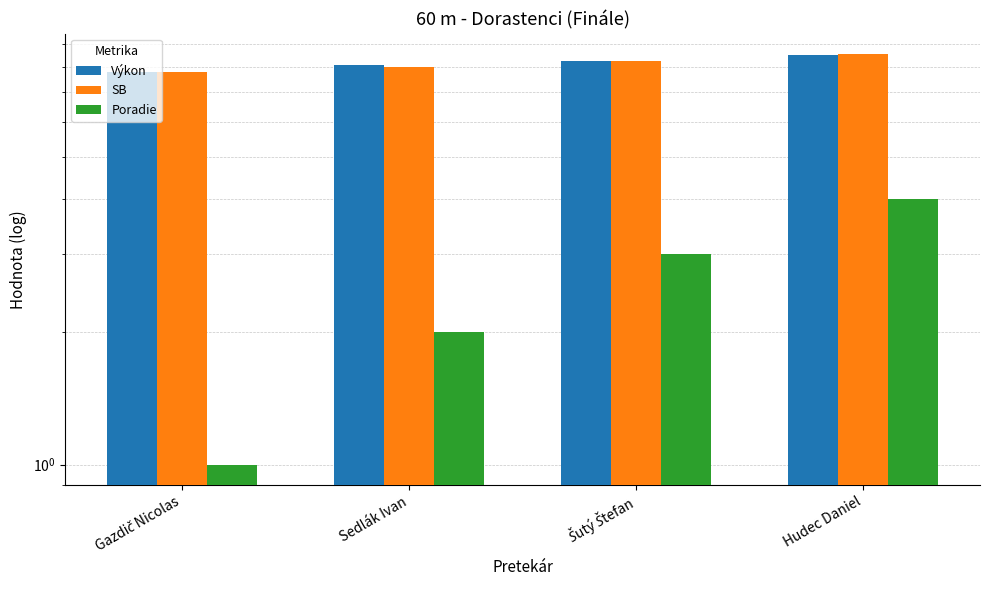

What is the difference between the second highest and second lowest values in the Poradie series?

1.0